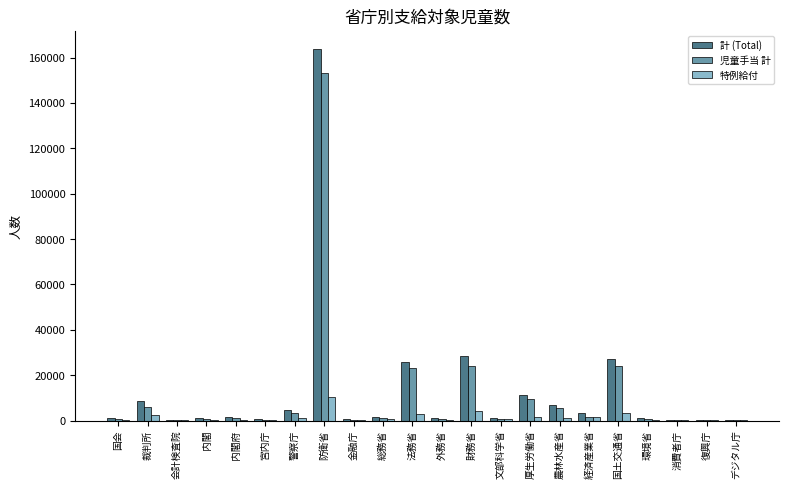

At which category is the sum across all series the highest?

防衛省